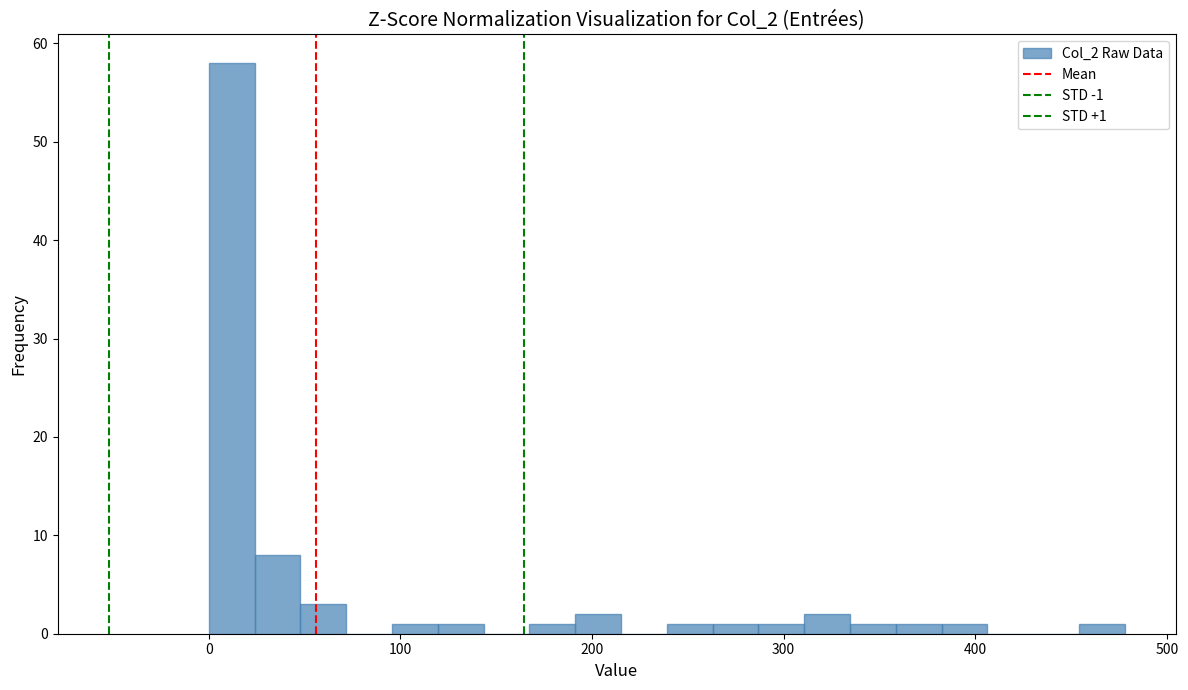

Around what value on the x-axis is the tallest bar? Give the approximate position of its centre, as read against the axis.

10